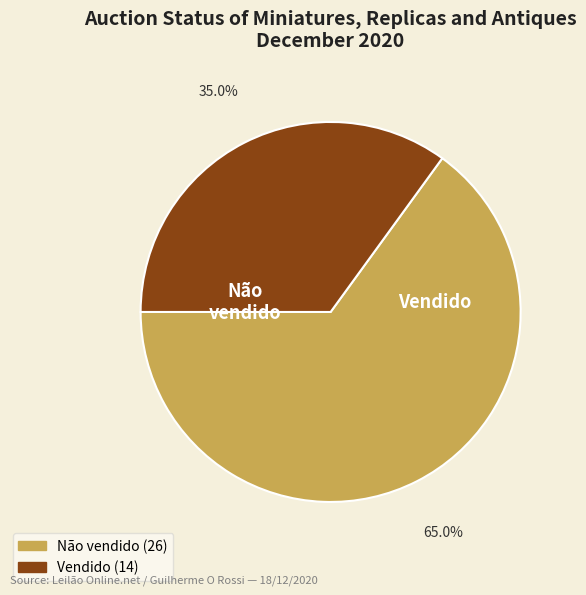

Count the number of slices in the pie.

2